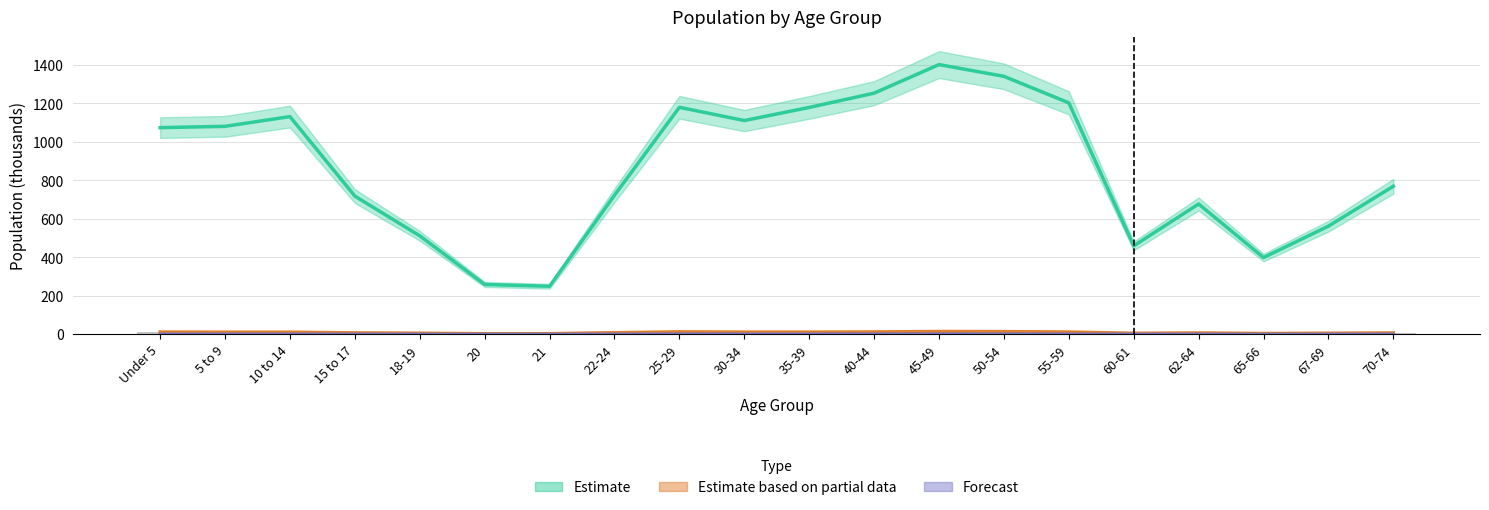

What is the average value of the Estimate series?

863.5